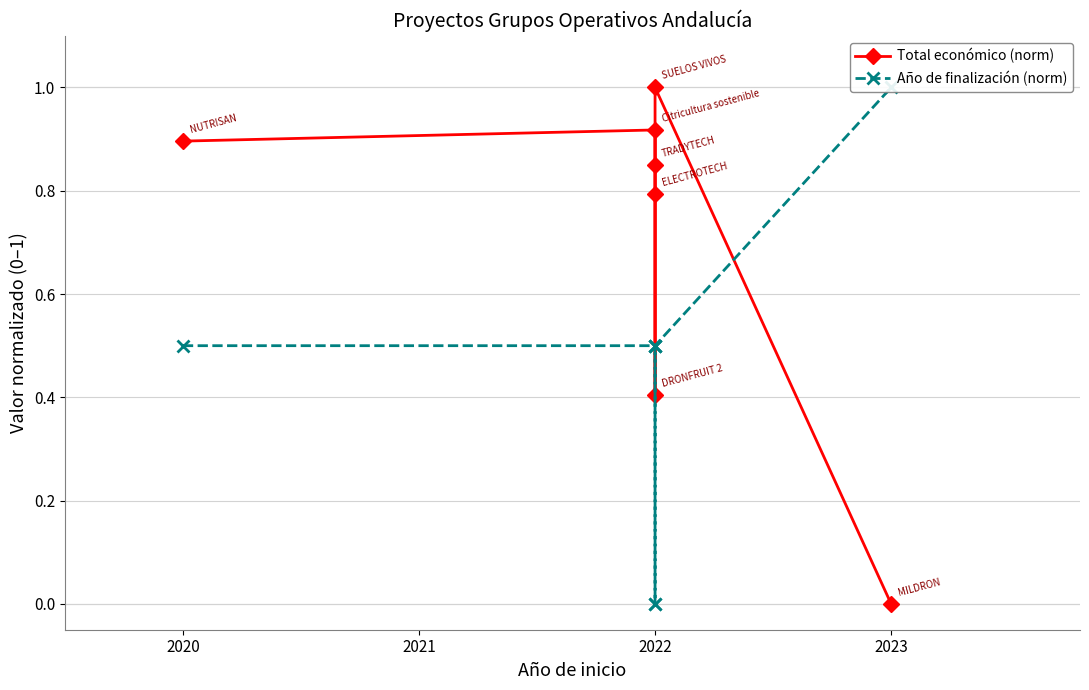

How many times do Año de finalización (norm) and Total económico (norm) cross each other?

3